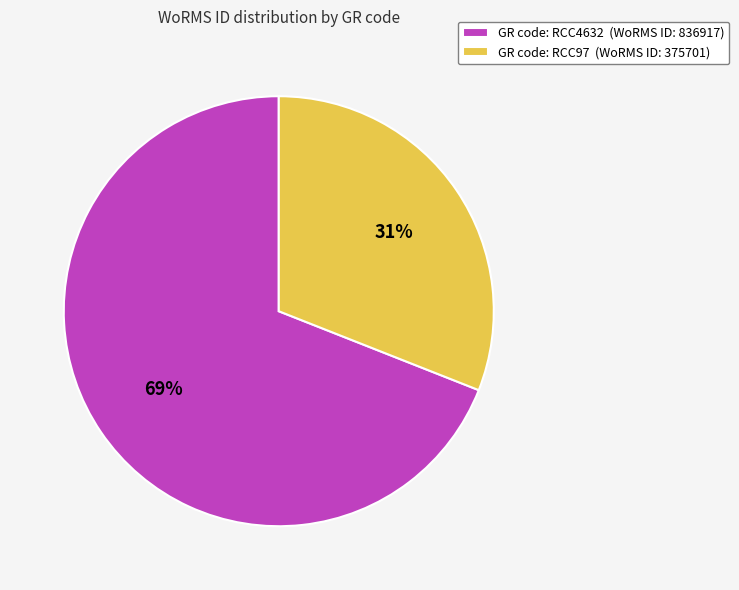

Do GR code: RCC97 (WoRMS ID: 375701) and GR code: RCC4632 (WoRMS ID: 836917) together represent more than half of the pie?

Yes